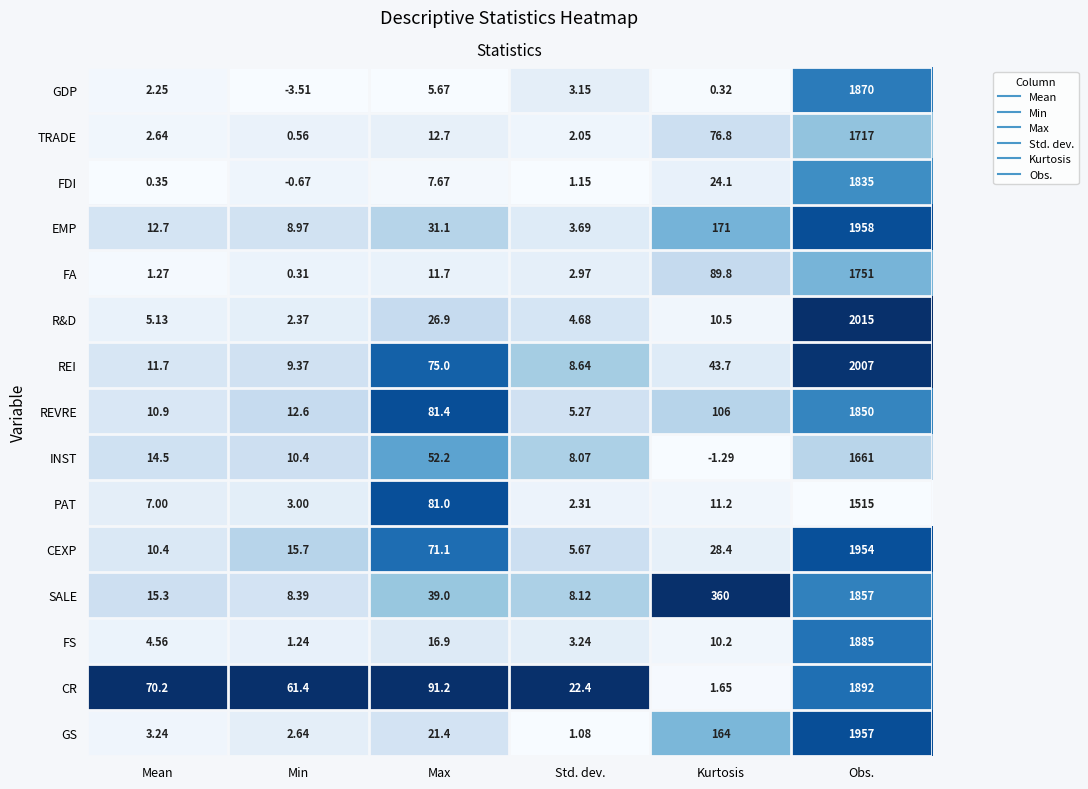

Between Min and Kurtosis, which series saw the biggest shift?

SALE